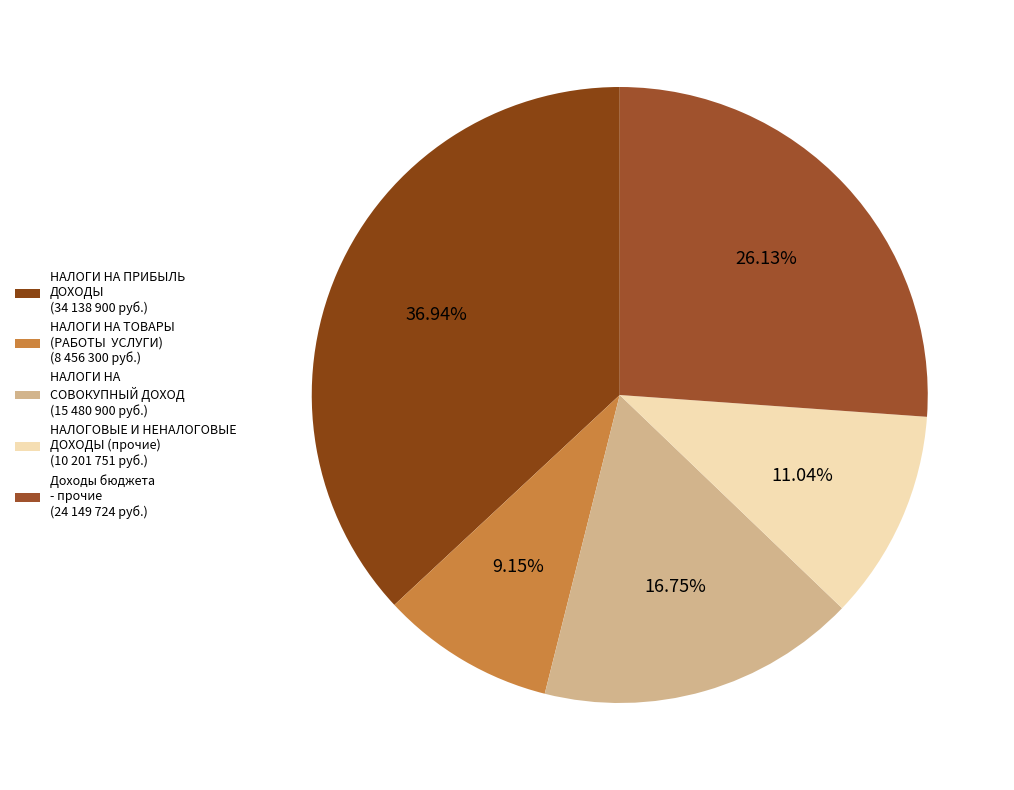

Count the number of slices in the pie.

5